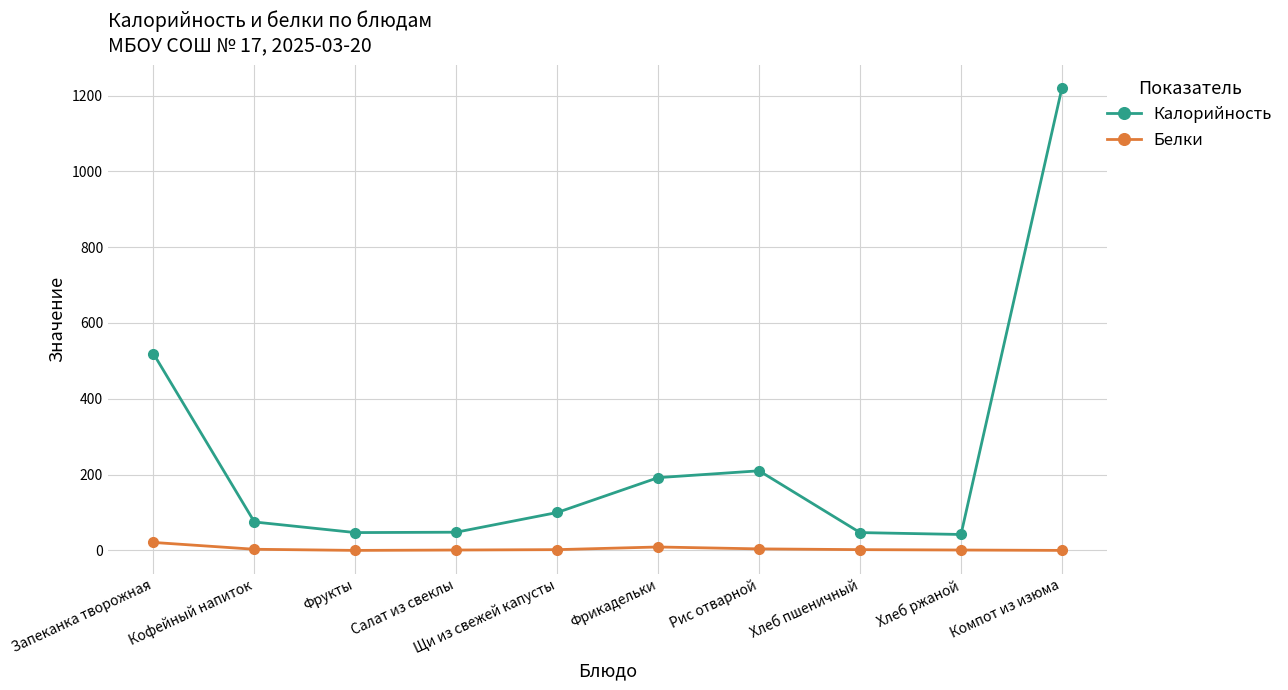

What is the maximum value shown in the chart?

1220